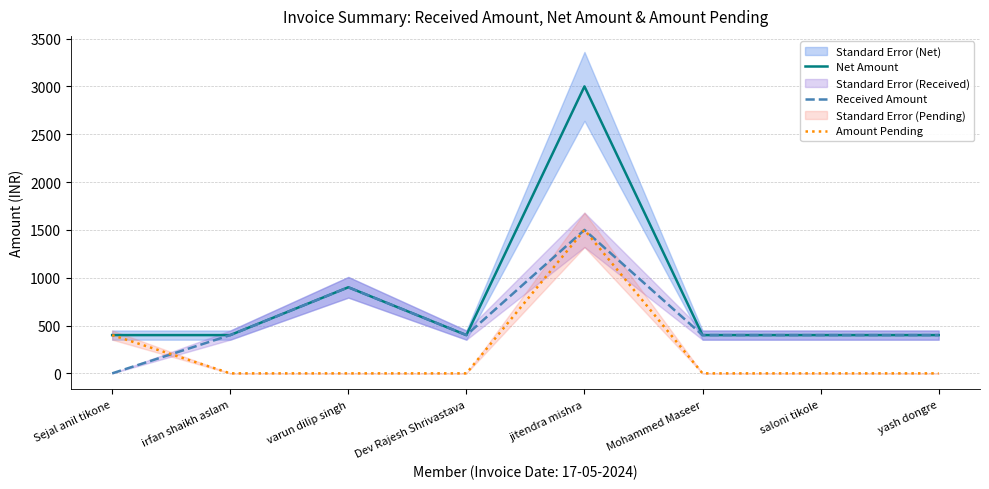

How many lines are shown in the chart?

3